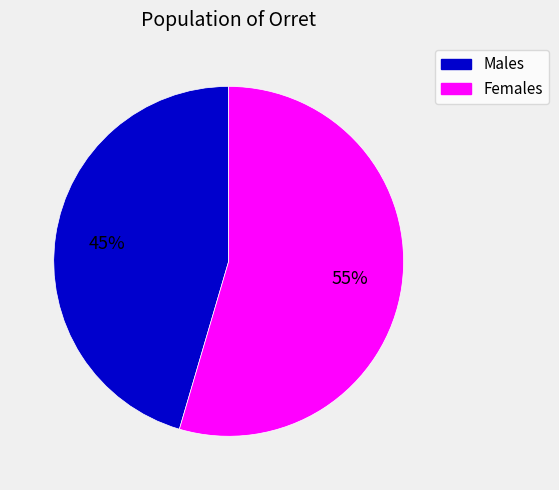

Is there any slice that represents more than half of the pie?

Yes